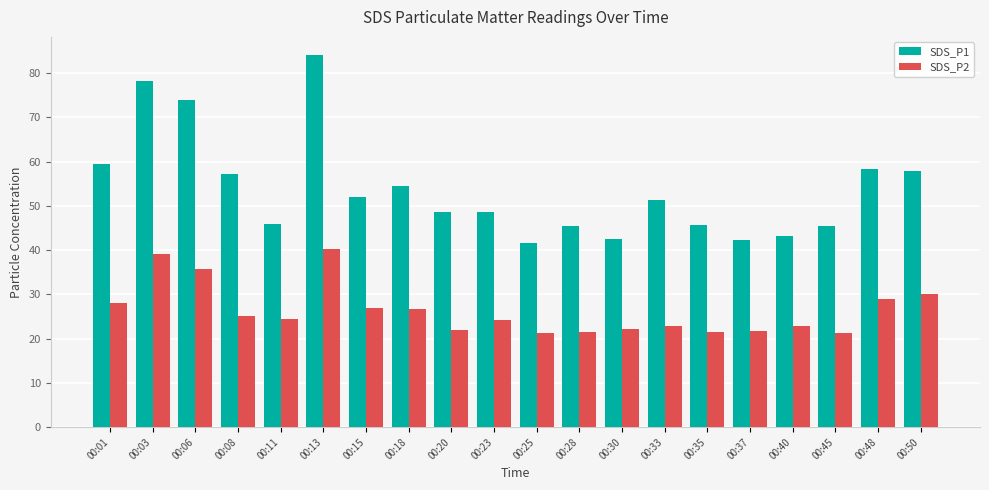

Where does the SDS_P1 series first go above 51?

00:01